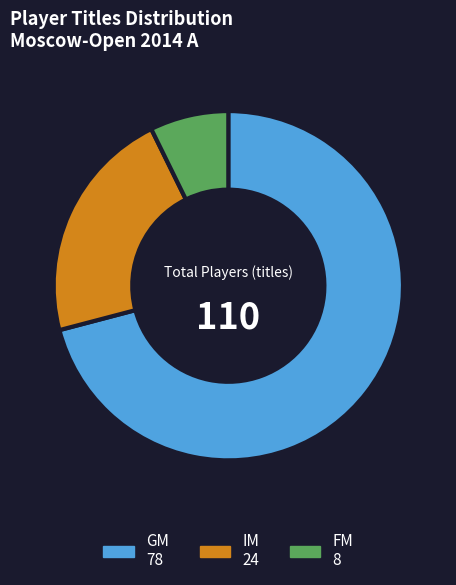

How many slices are in this pie chart?

3